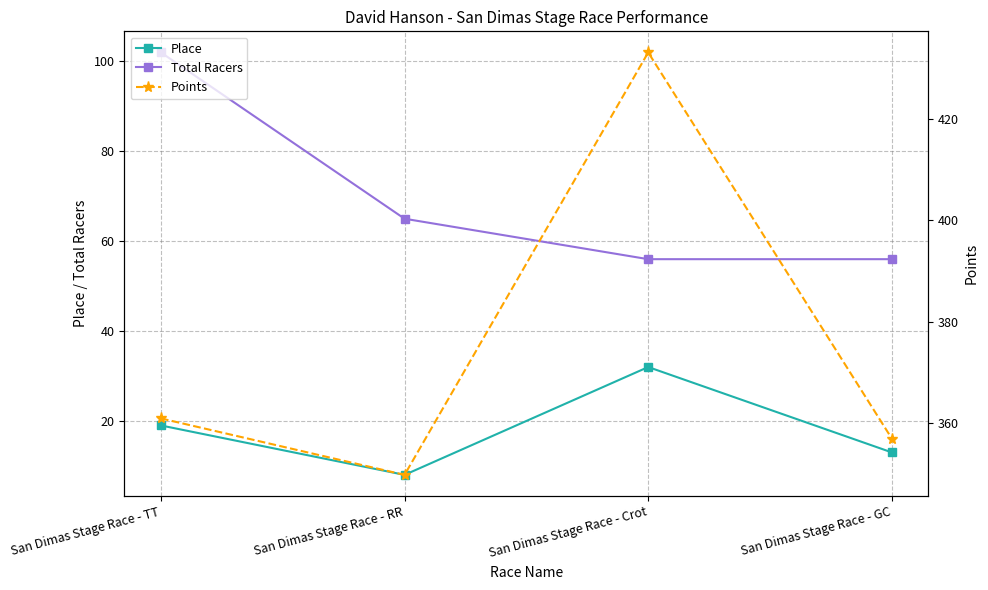

How many interior local peaks does the Place series have?

1